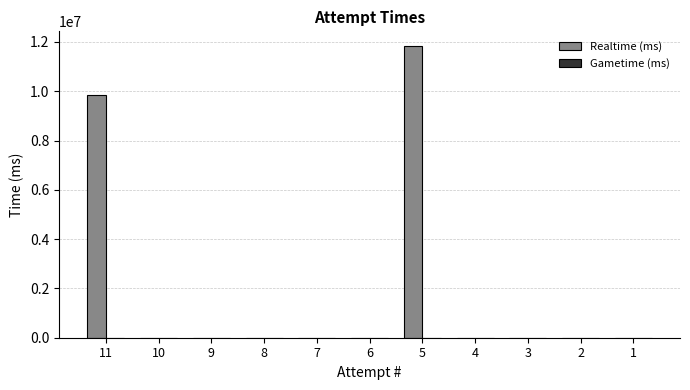

Is it true that the value at 6 is 0?

True